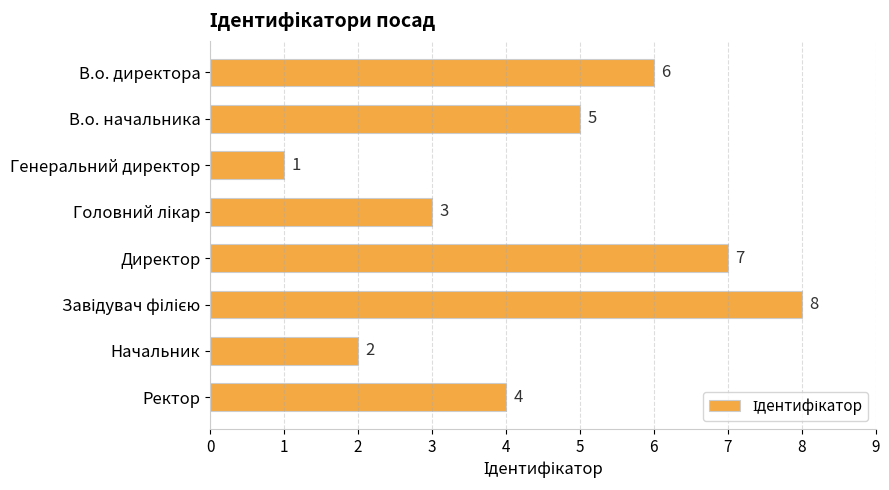

What is the greatest value displayed?

8